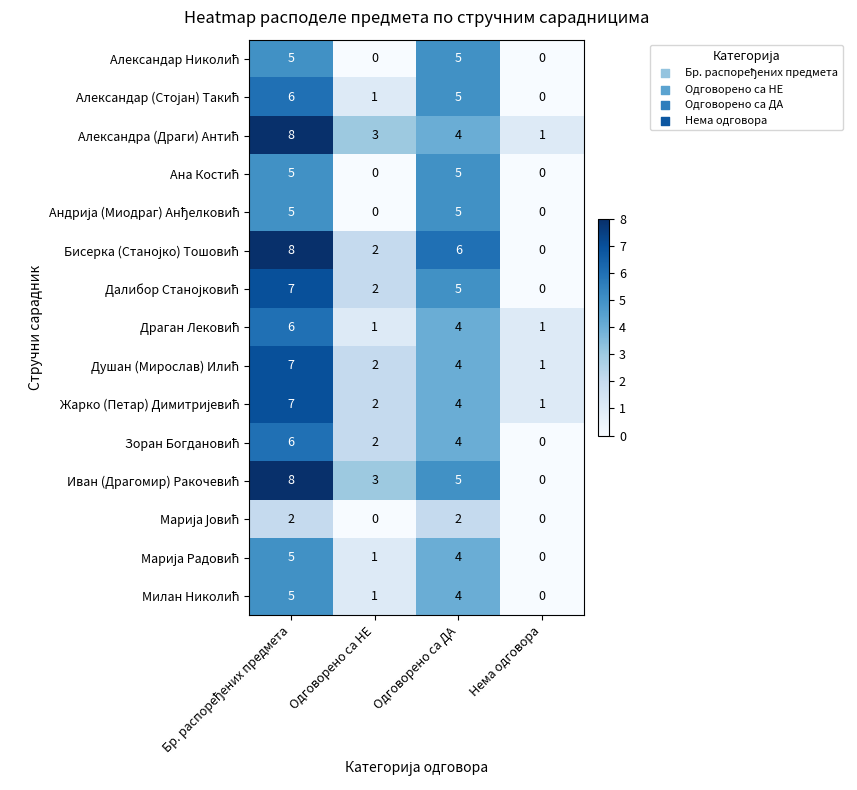

How many categories are shown in the chart?

4